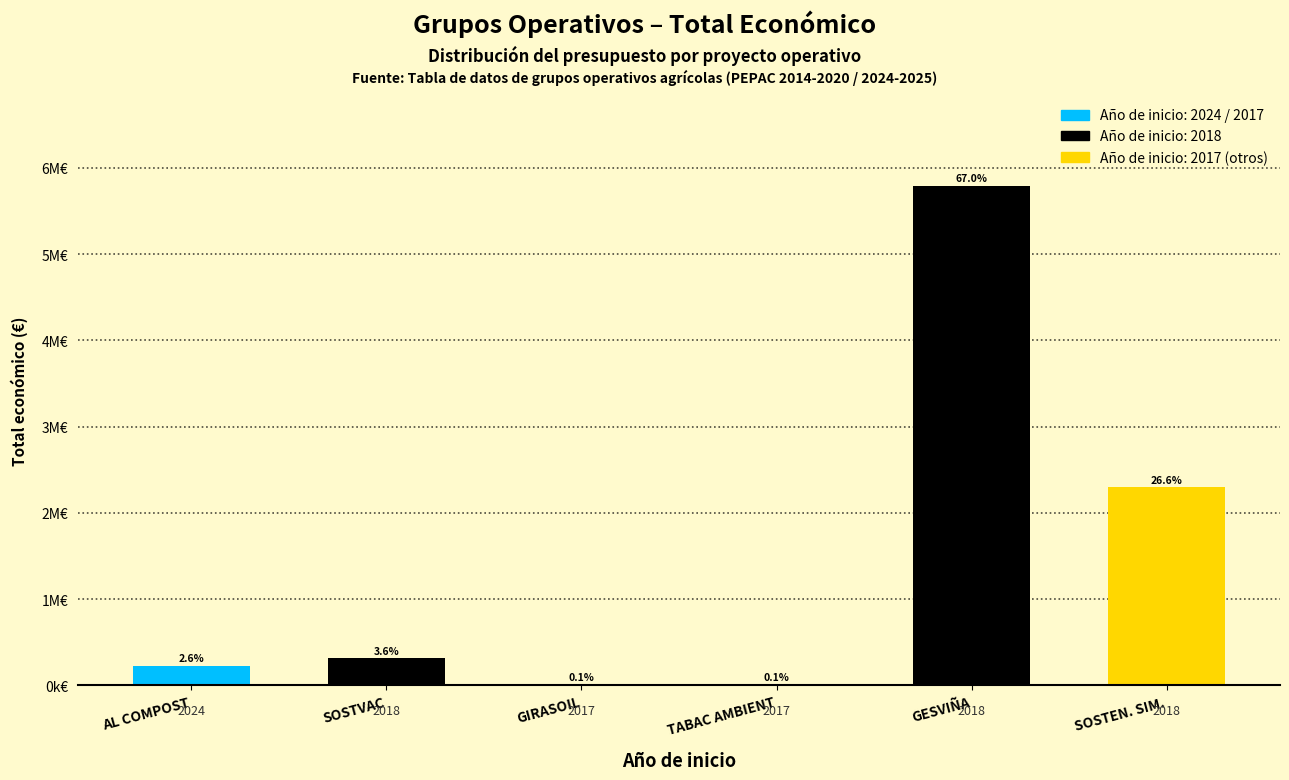

True or false: the data shows 5792221 at 2018.

True